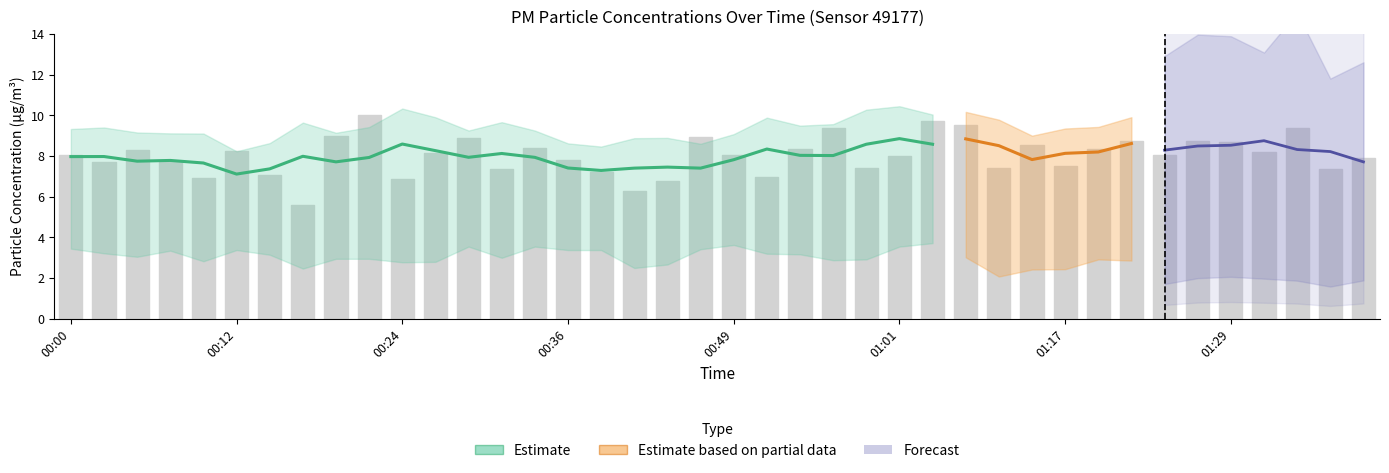

Where is the data nearest to the value 7?

00:51